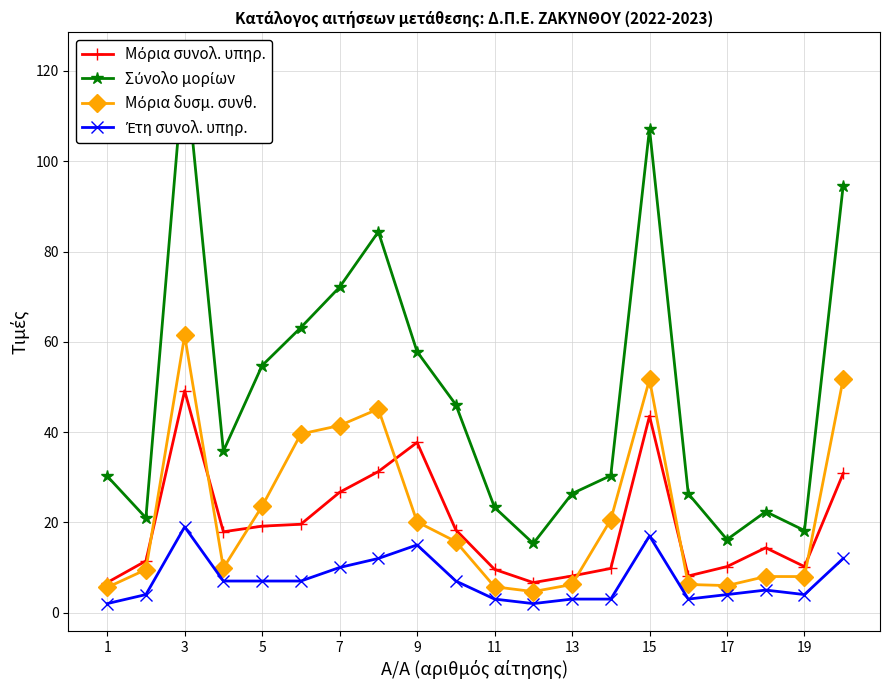

Count the number of data series in this chart.

4